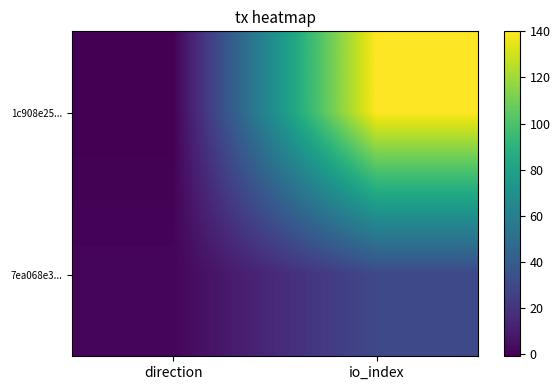

Reading left to right, list all the values displayed in this chart.

1c908e25...: direction=-1	io_index=140
7ea068e3...: direction=1	io_index=30